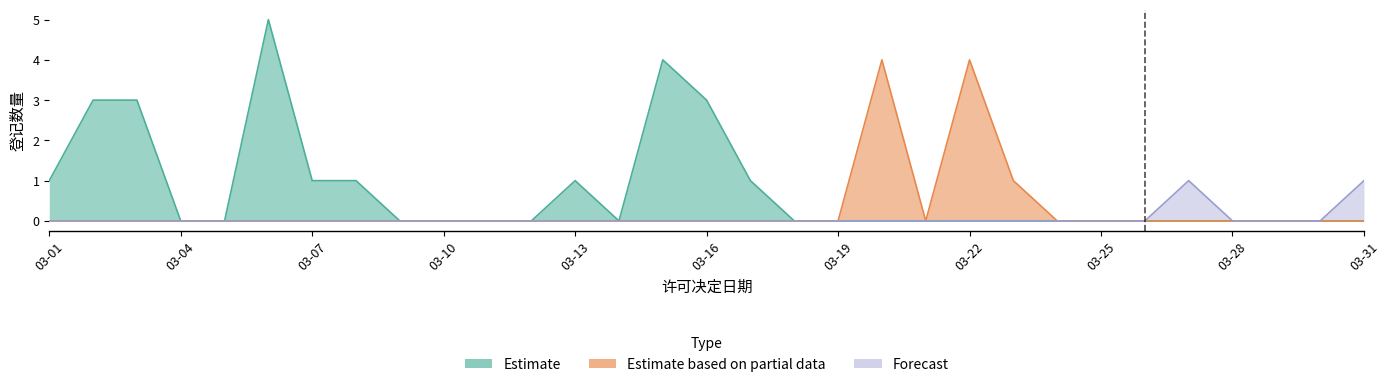

Which label corresponds to the smallest value in the chart?

2023-03-12